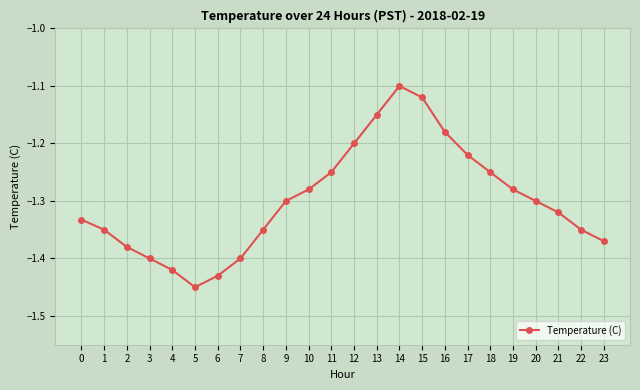

What is the sum of the values at 6 and 8?

-2.8